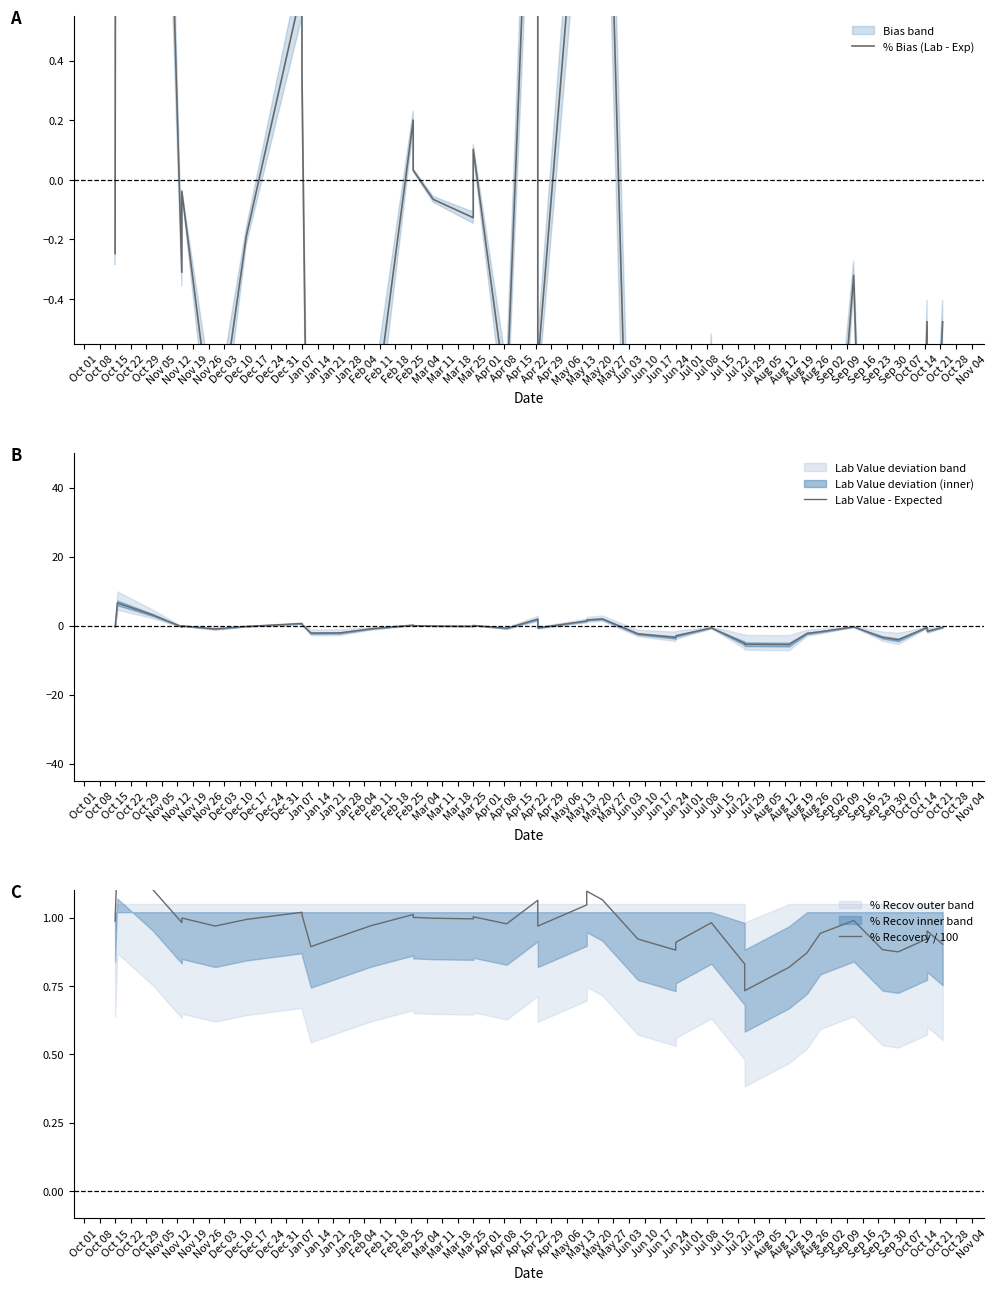

How many categories are shown in the chart?

38